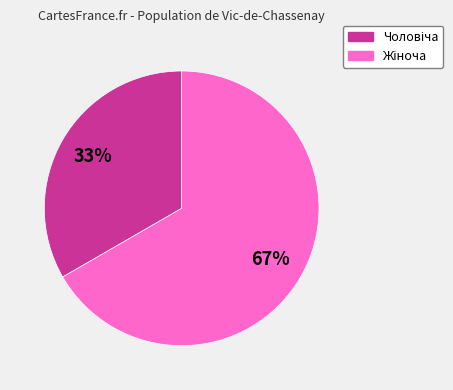

To the nearest percent, what is the average slice percentage?

50%